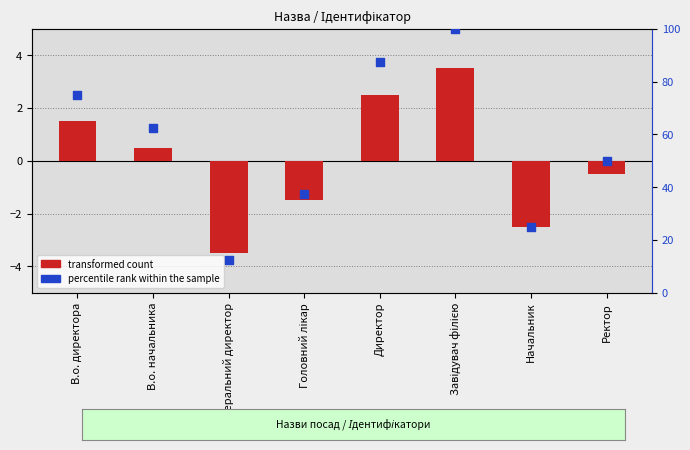

Which series reaches the minimum Y coordinate?

transformed count